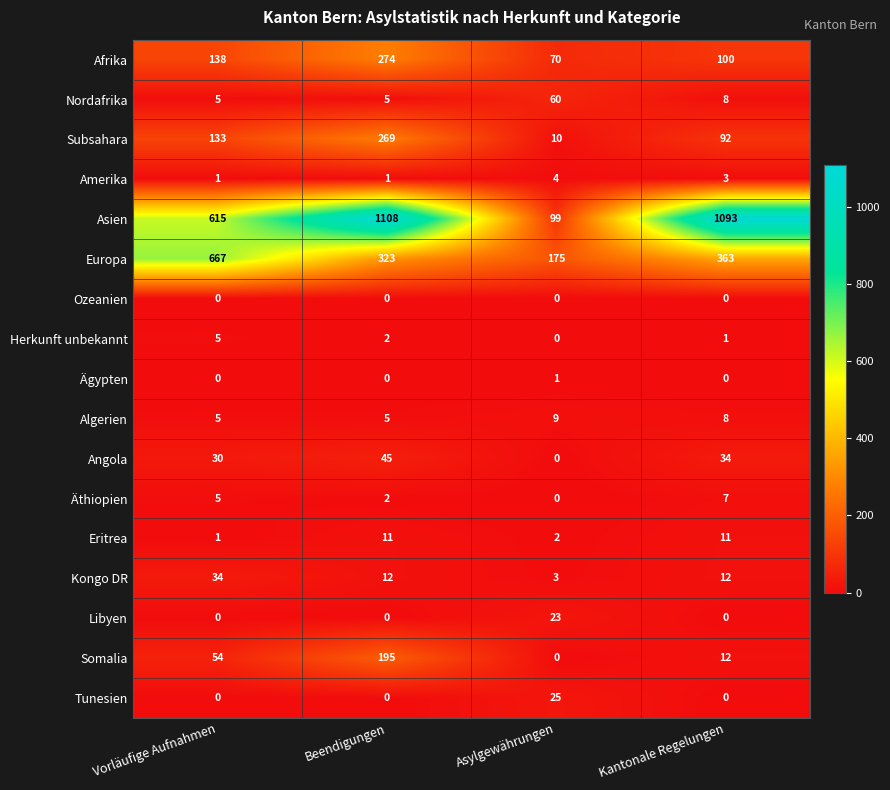

The Amerika series shows 2 at Asylgewährungen. True or false?

False